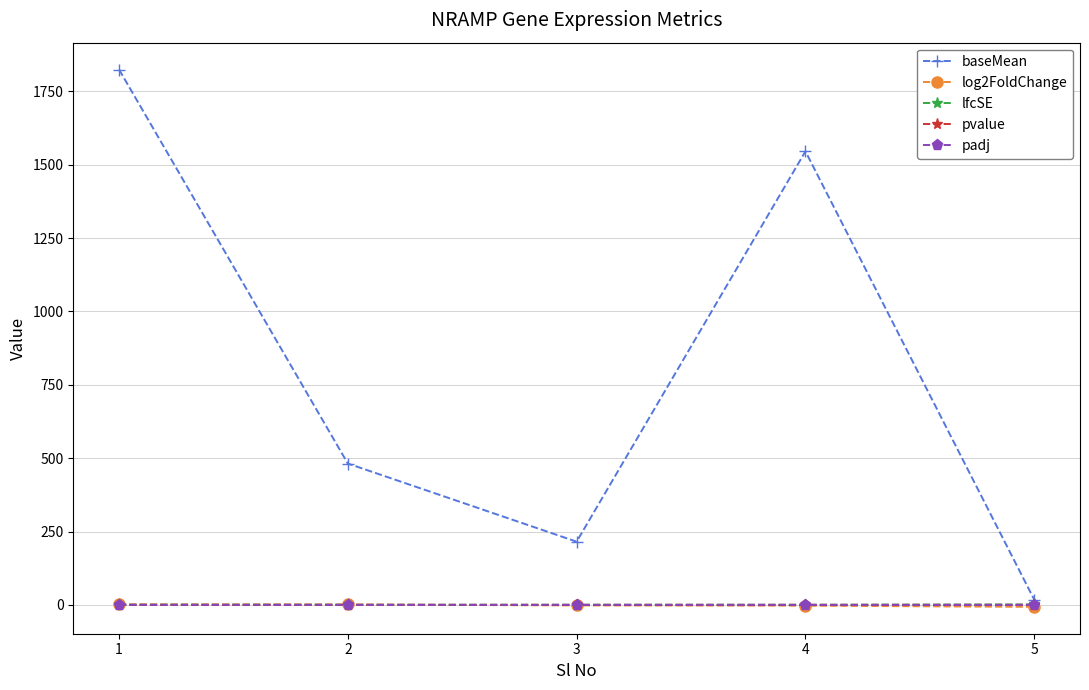

What is the maximum value shown in the chart?

1824.8